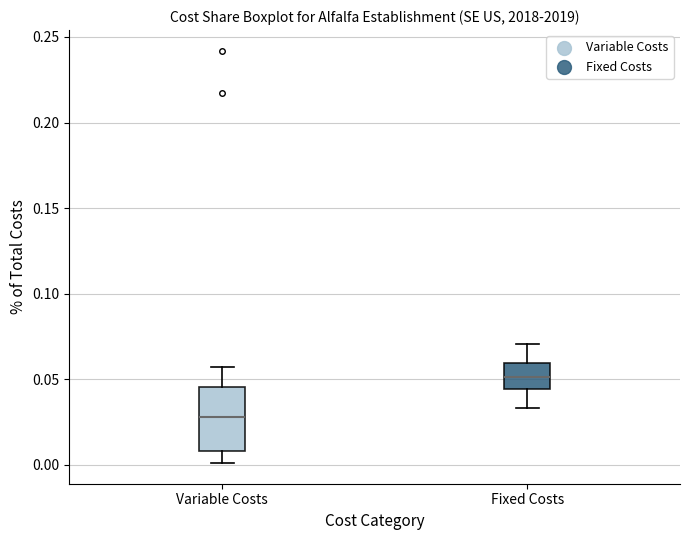

Reading left to right, read every box against the y-axis: the position of its median line, the range the box covers, and the ends of its whiskers. The values are not printed on the chart, so give them approximately, as read against the axis.

Variable Costs: median 0.030, box 0.010 to 0.045, whiskers 0.000 to 0.055
Fixed Costs: median 0.050, box 0.045 to 0.060, whiskers 0.035 to 0.070